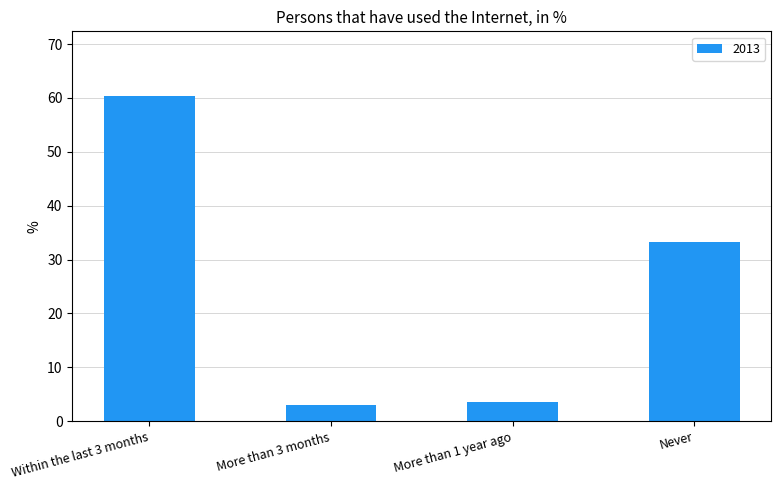

Reading left to right, list all the values displayed in this chart.

60.3	3.0	3.5	33.2